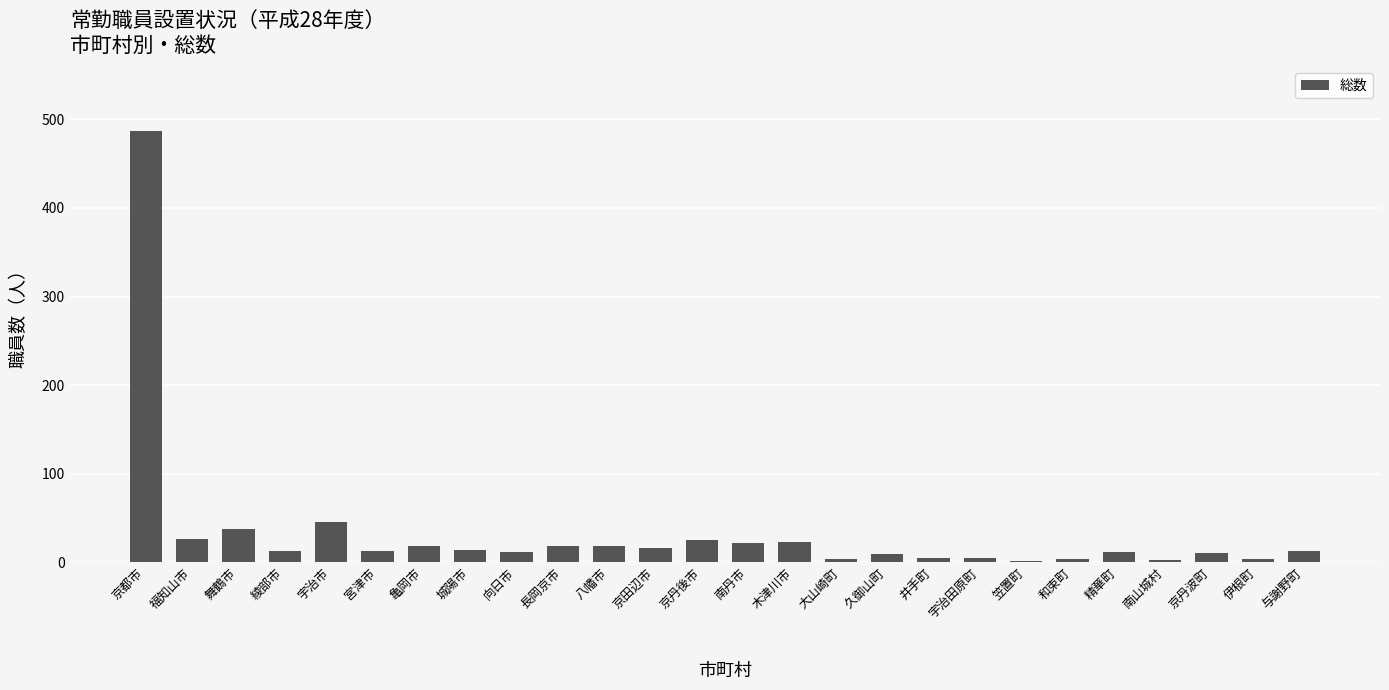

Are the bars horizontal?

No